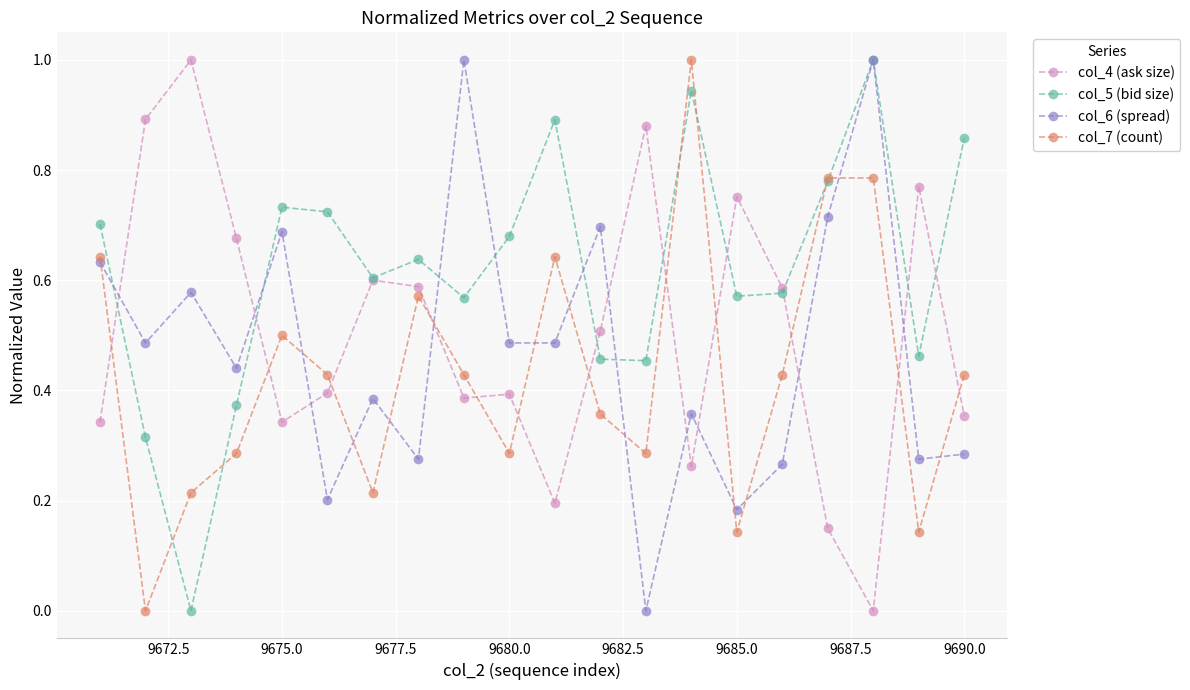

What is the maximum value shown in the chart?

1.0